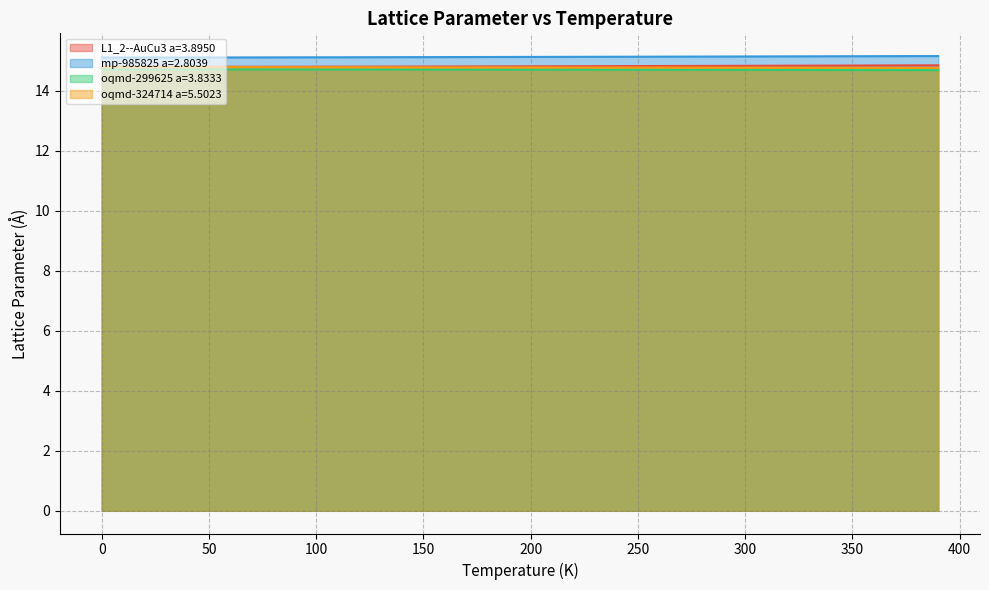

Which category has the highest value across all series?

390.0